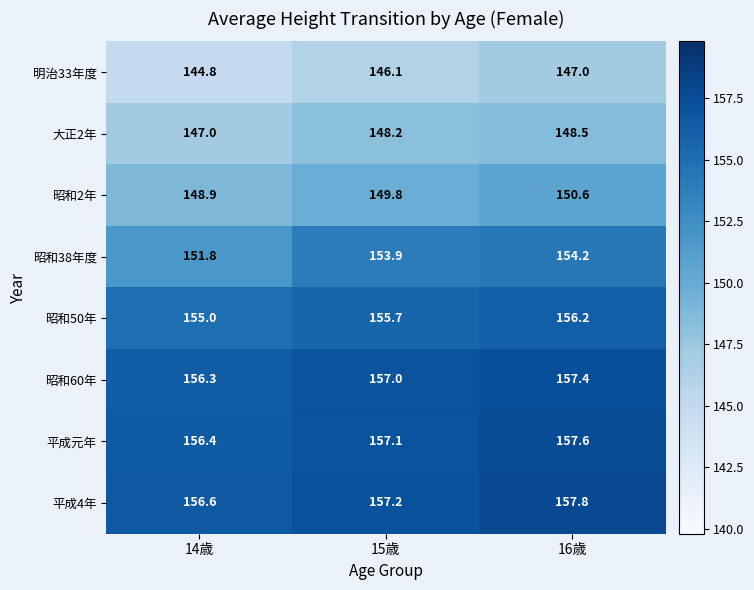

Is it true that 平成4年 equals 156.6 at 14歳?

True